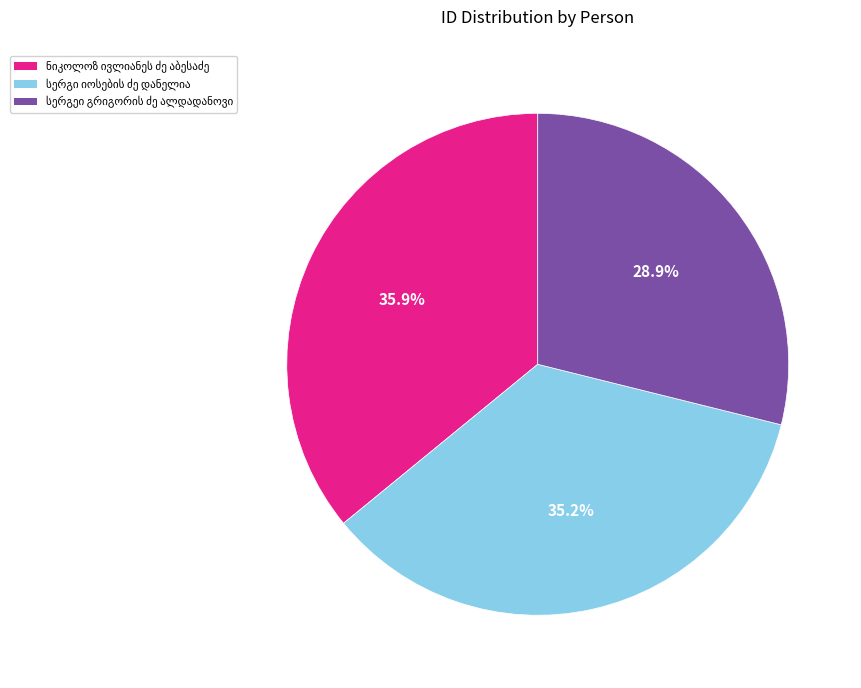

Is there a majority slice in this chart?

No